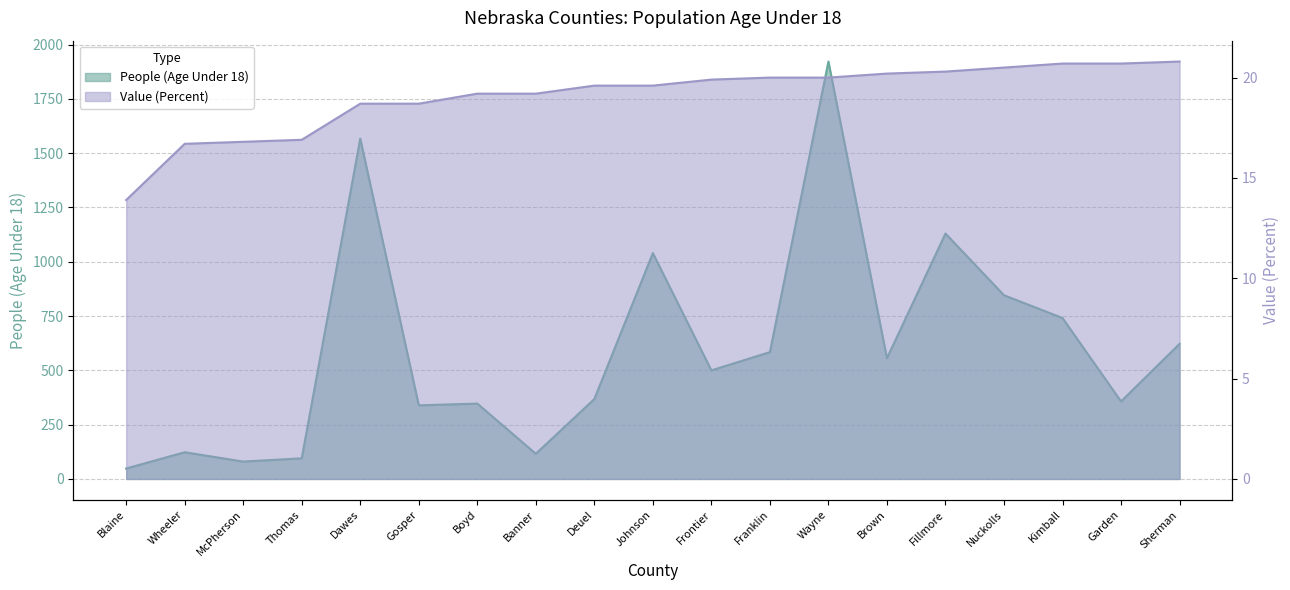

At which label does Value (Percent) first exceed 19?

Boyd